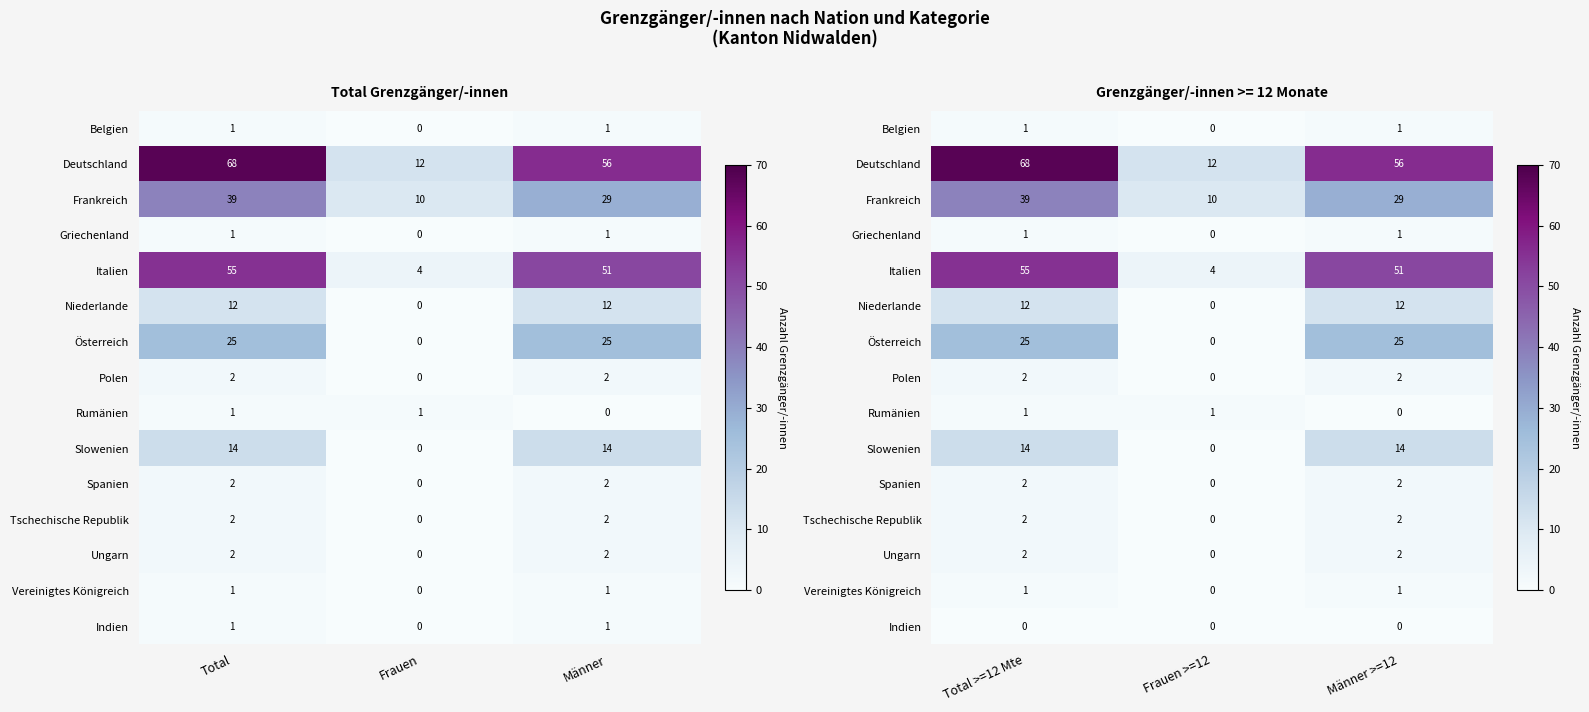

At how many categories does at least one series exceed 16?

2